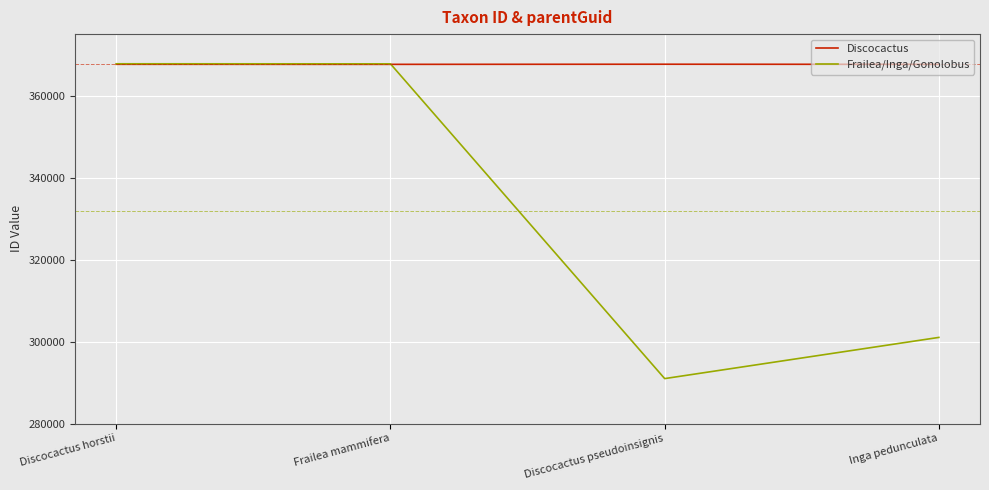

What is the total value across all series at Discocactus pseudoinsignis?

658619